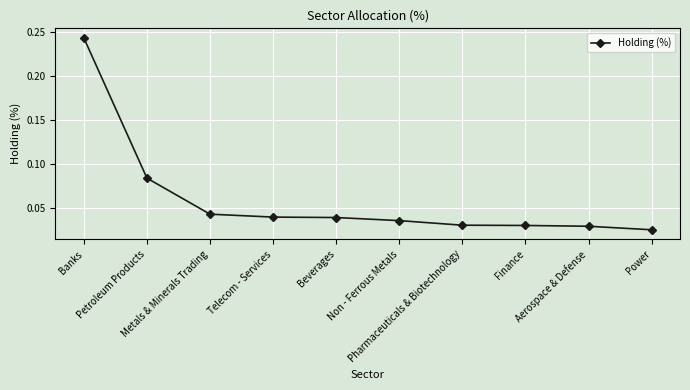

At which category does the chart reach its peak across all series?

Banks